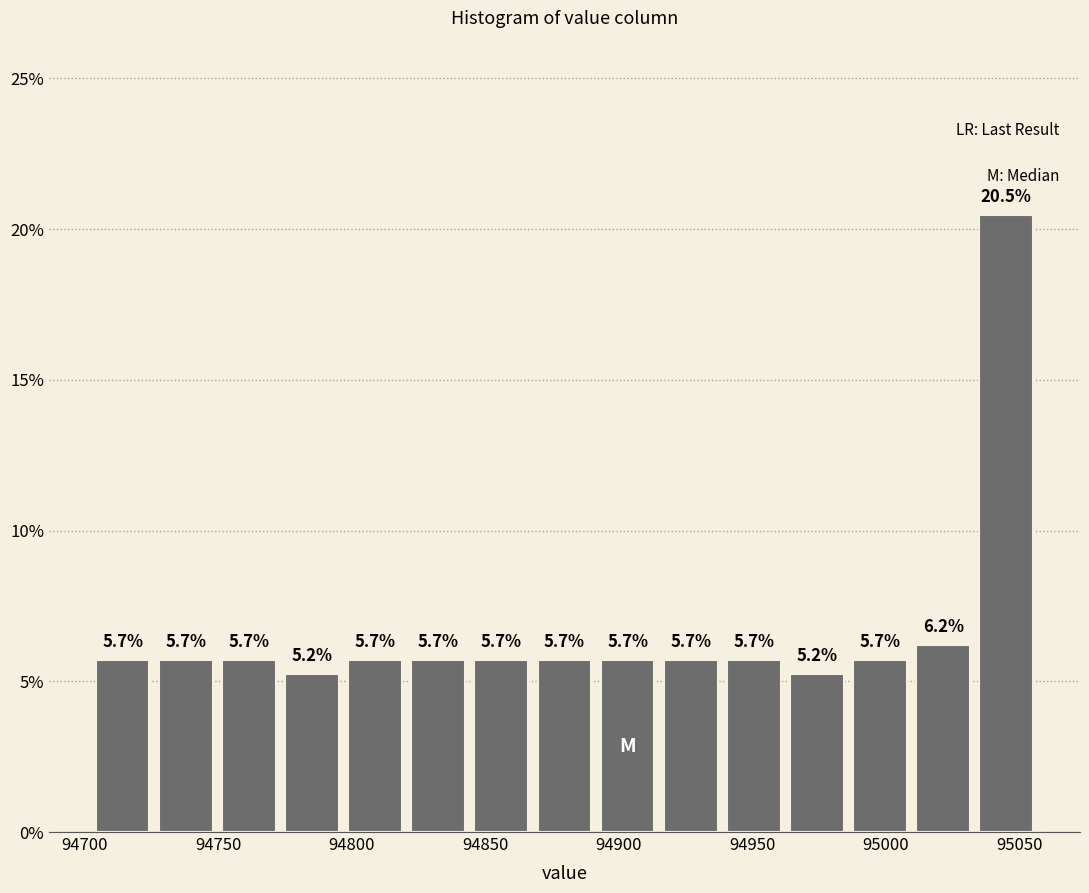

What is the height of the bar covering 94820 to 94845 on the x-axis? The bar edges are not printed on the chart, so give them approximately, as read against the axis.

5.7